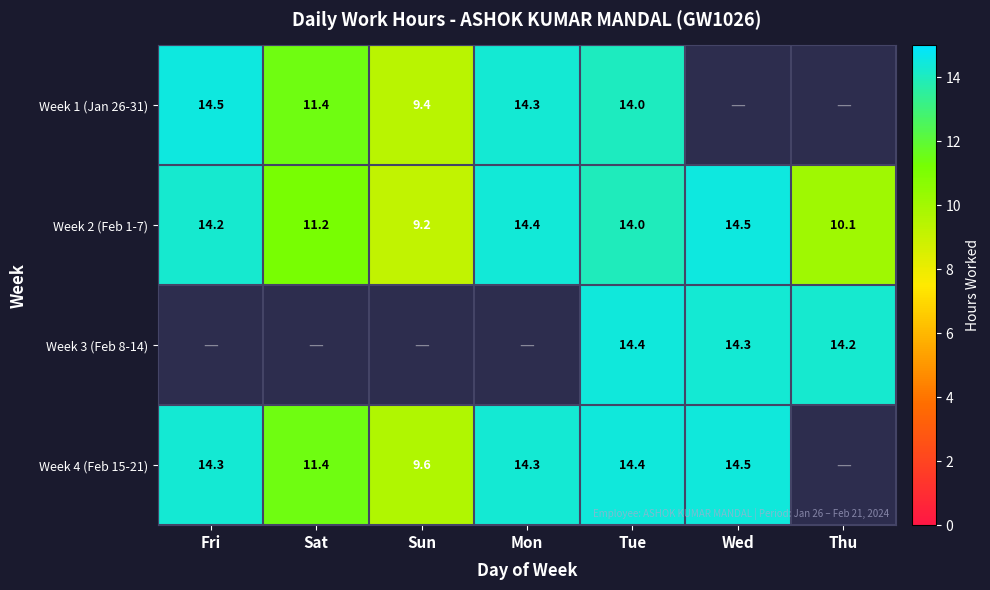

The Week 3 (Feb 8-14) series shows 19.8 at Tue. True or false?

False